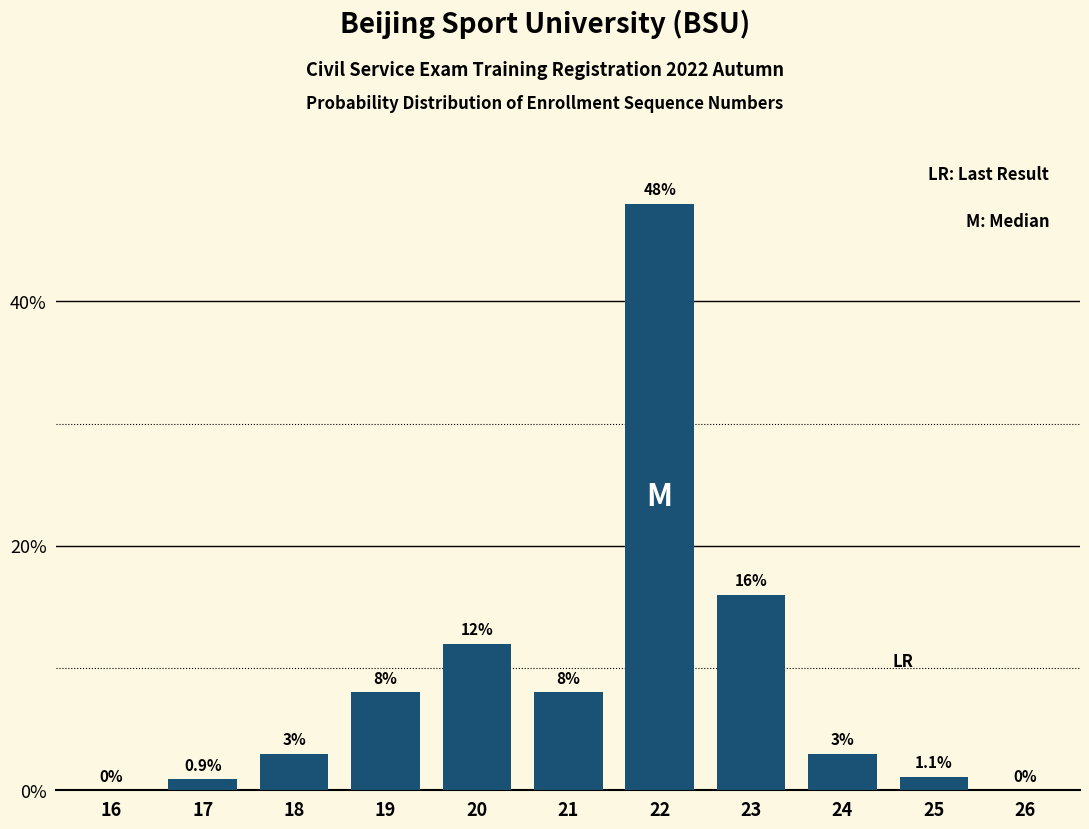

Reading left to right, extract all data points from this chart.

16=0.0	17=0.9	18=3.0	19=8.0	20=12.0	21=8.0	22=48.0	23=16.0	24=3.0	25=1.1	26=0.0